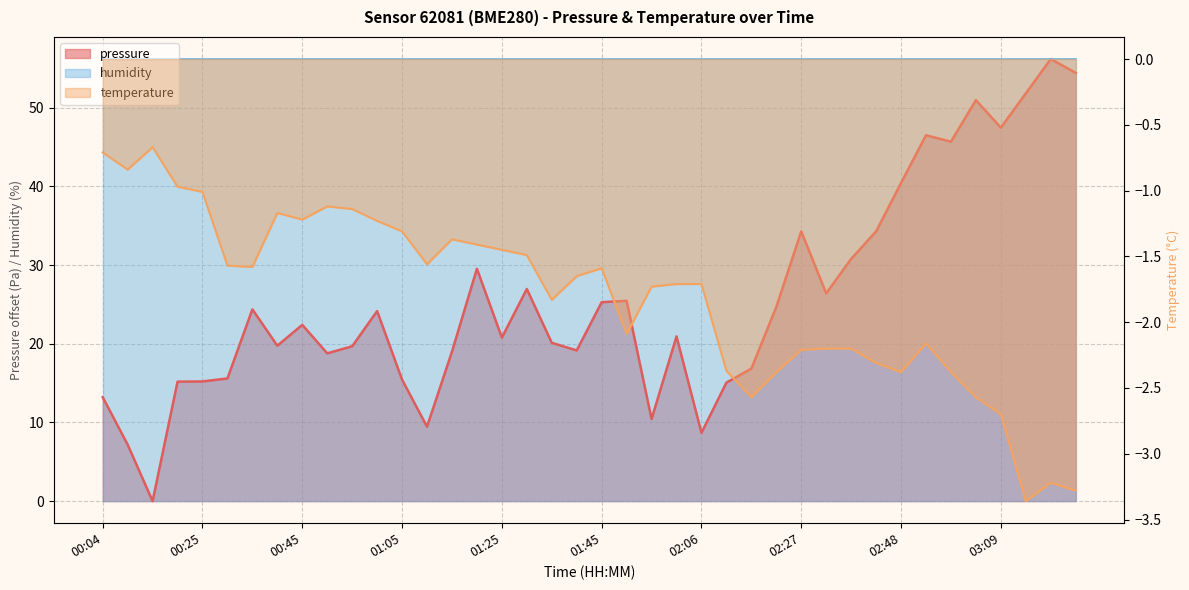

The temperature series shows -2.0 at 00:45. True or false?

False